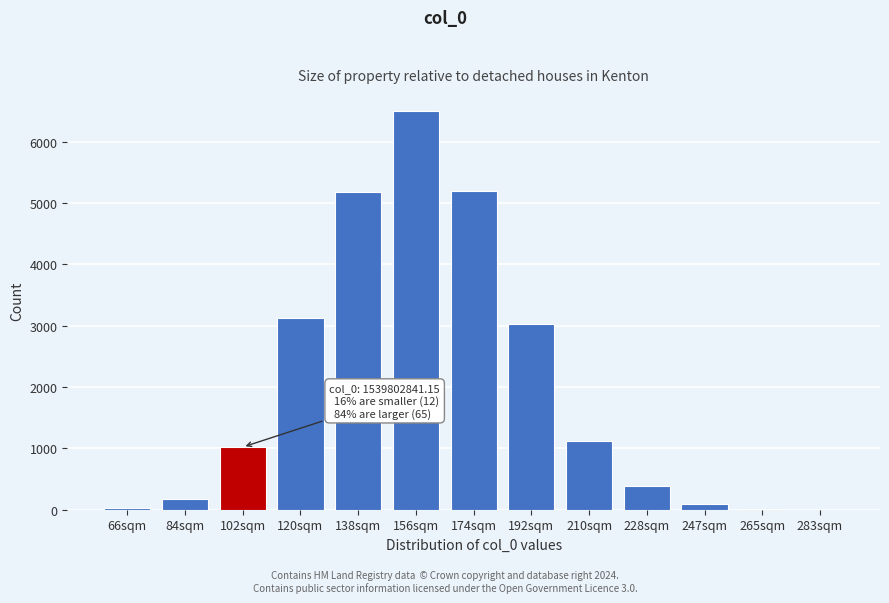

Is it true that the value at 210sqm is 1122?

True